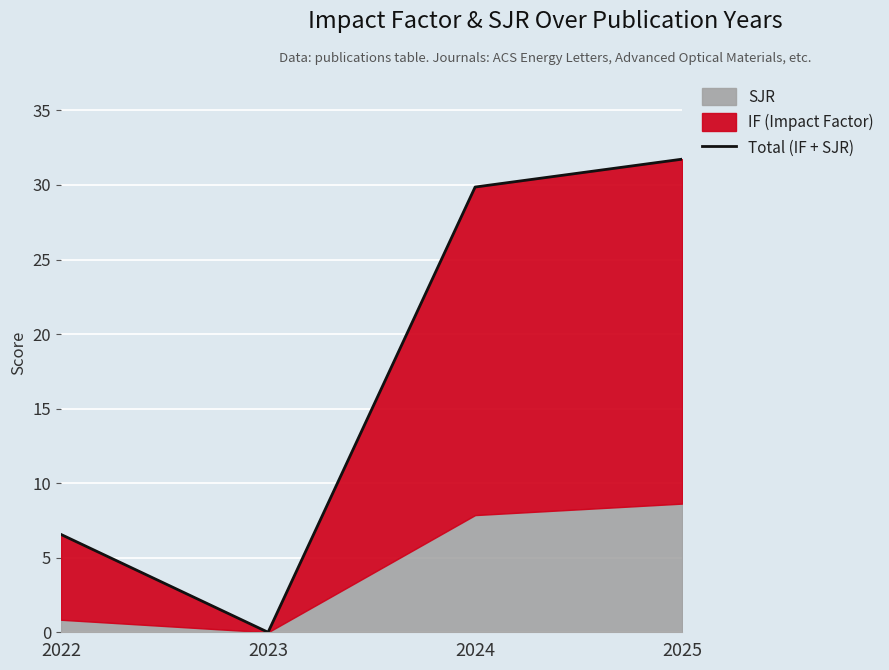

List the labels in order of value, largest first.

2025, 2024, 2022, 2023